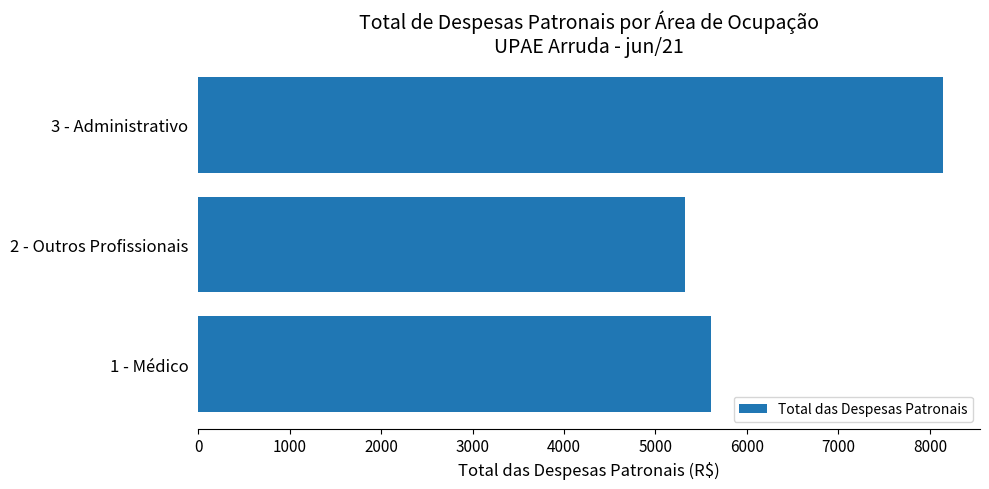

Which label corresponds to the smallest value in the chart?

2 - Outros Profissionais